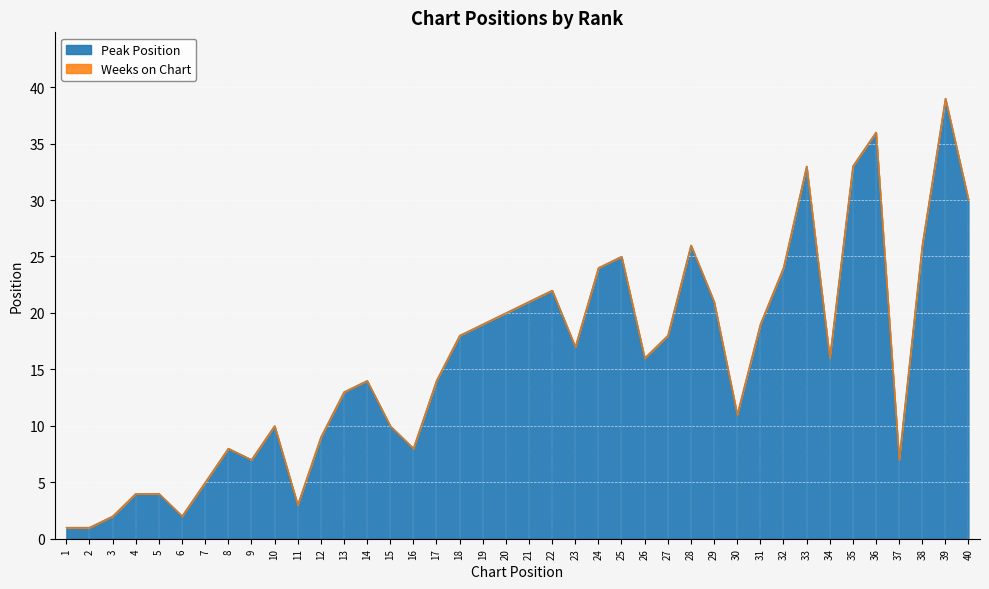

What is the greatest value displayed?

39